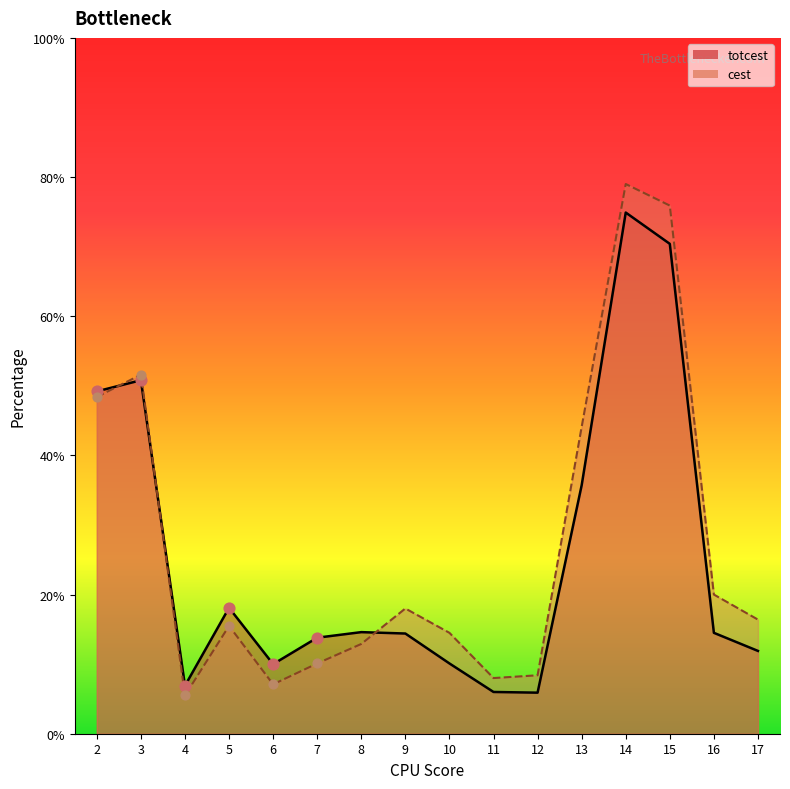

Which series contains the highest Y value?

cest